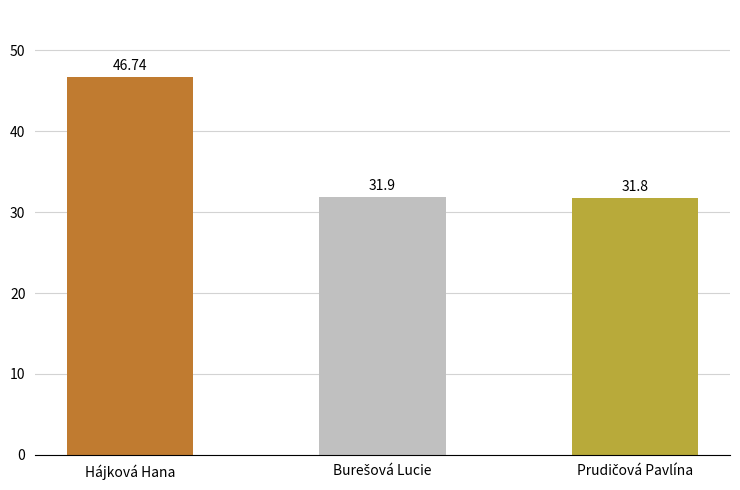

Reading right to left, extract all data points from this chart.

31.8	31.9	46.7